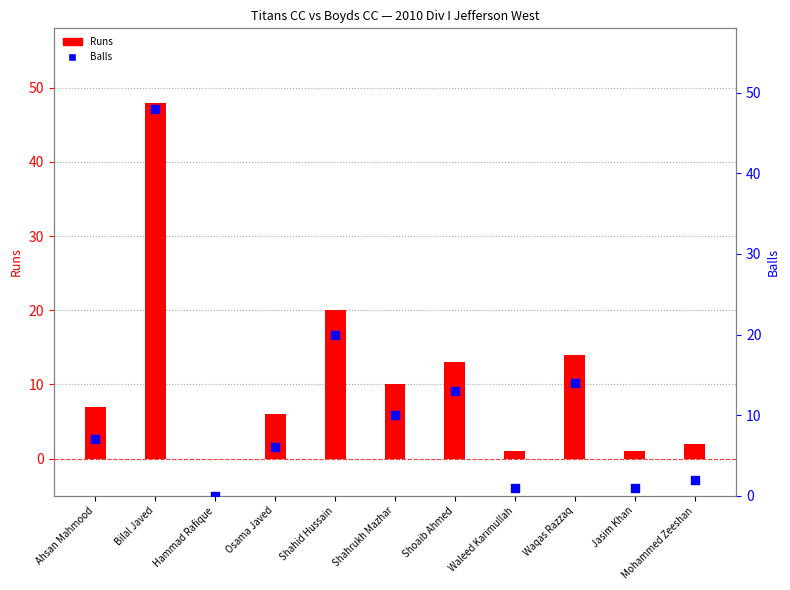

Which series reaches the minimum Y coordinate?

Runs